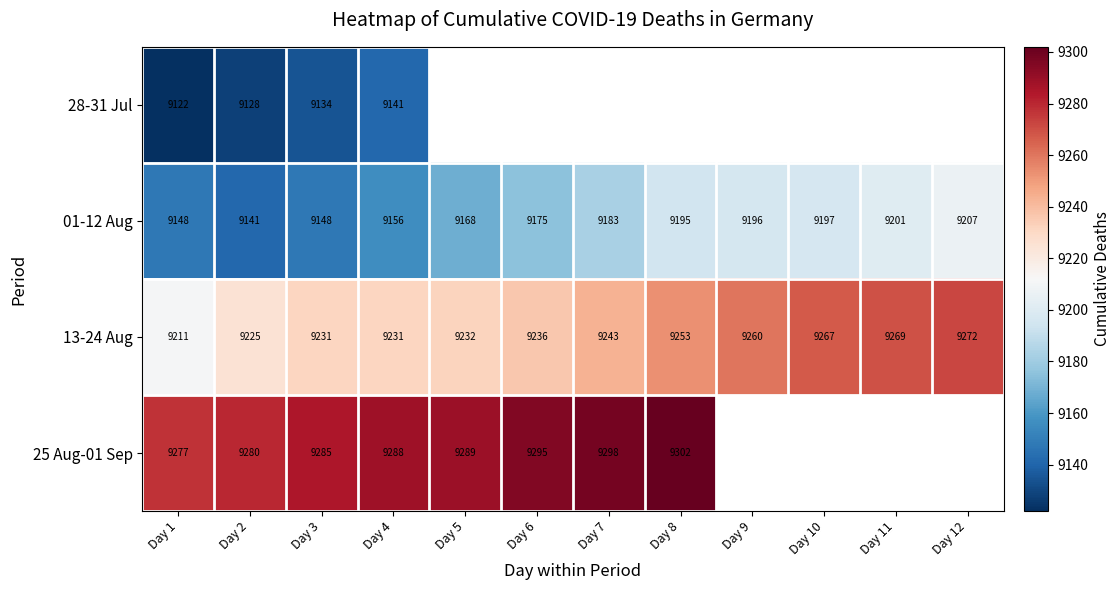

Is it true that 01-12 Aug equals 4943 at Day 6?

False